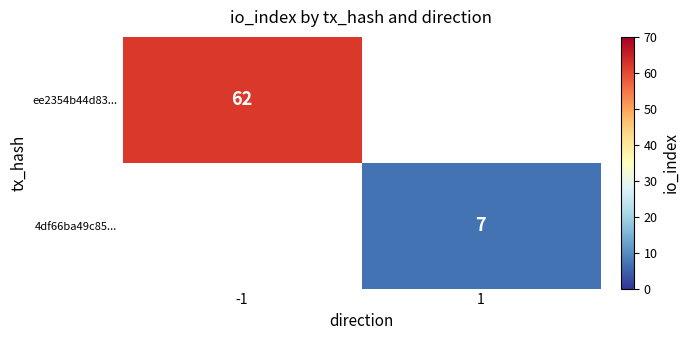

Is it true that 4df66ba49c85... equals 10 at 1?

False